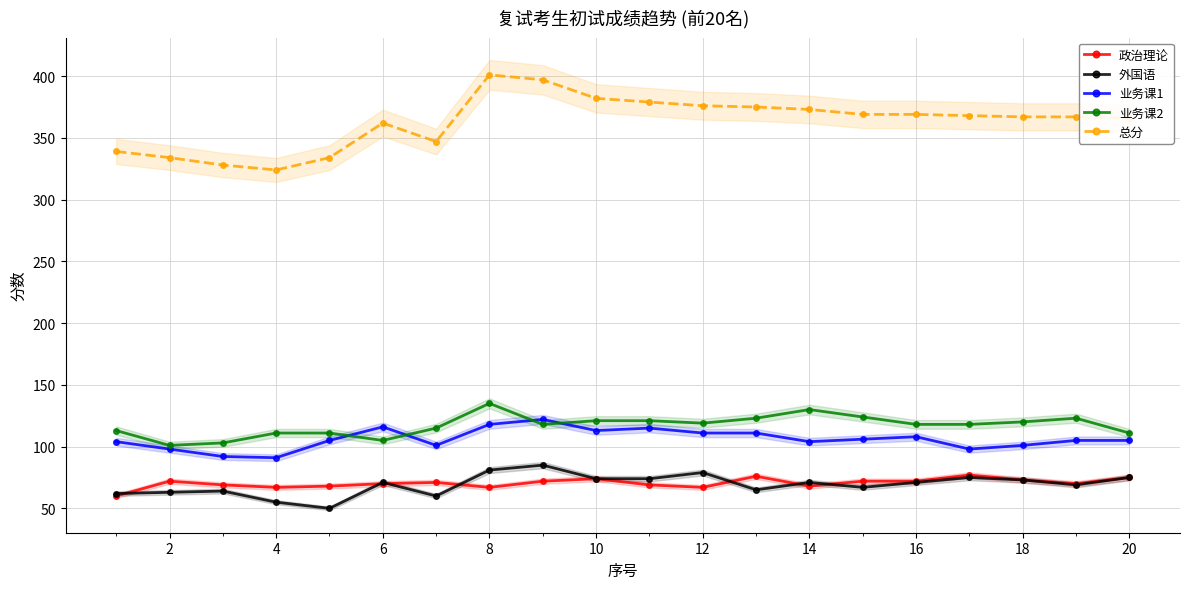

Which has a higher value, 14 or 0?

14